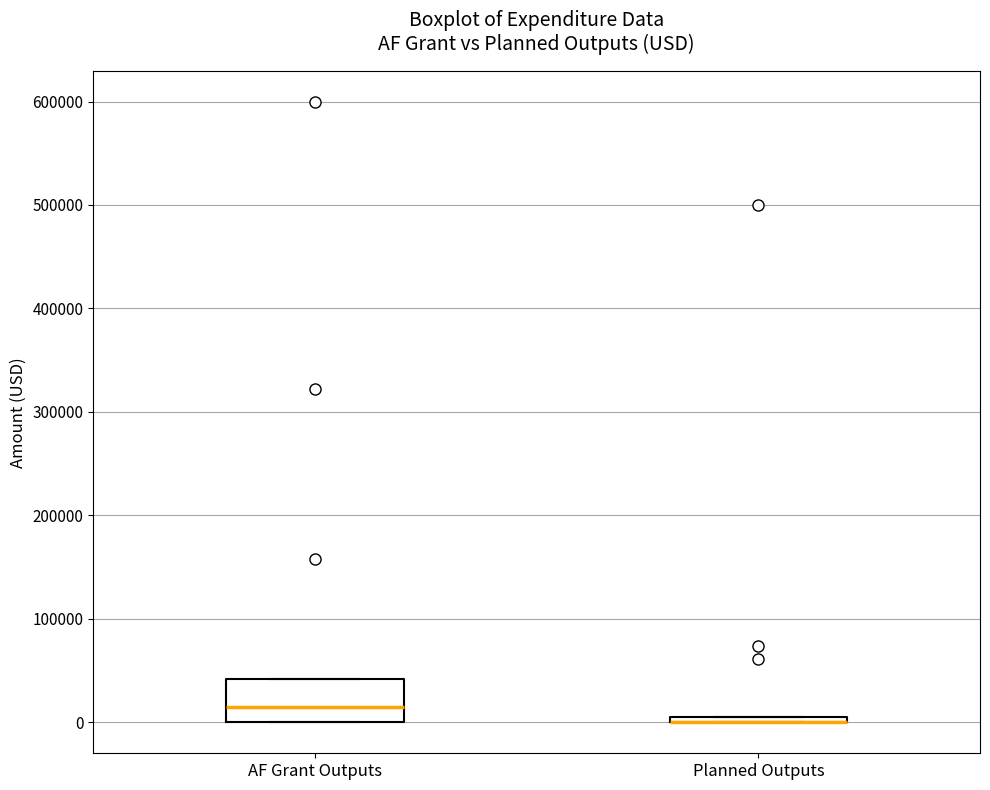

Which box is the tallest, from its lower edge to its upper edge?

AF Grant Outputs